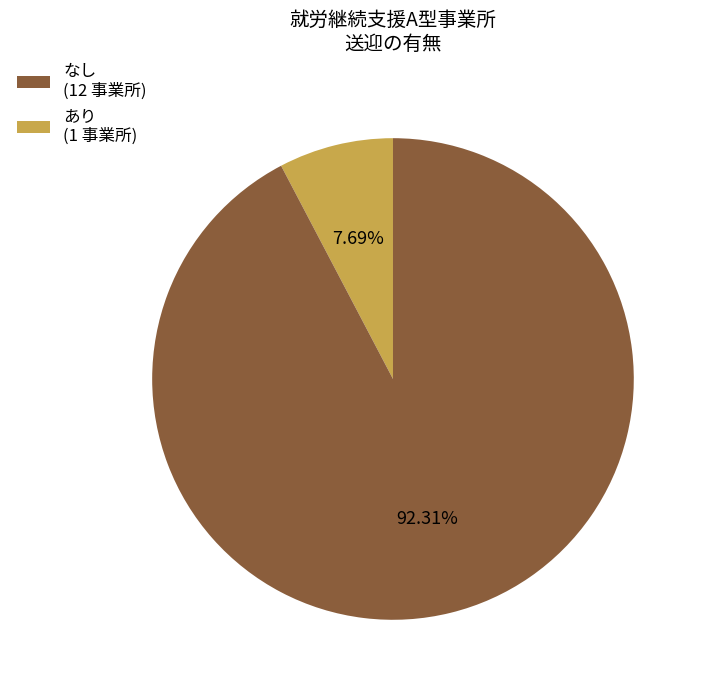

To the nearest percent, what is the difference between the largest and smallest slice percentages?

85%